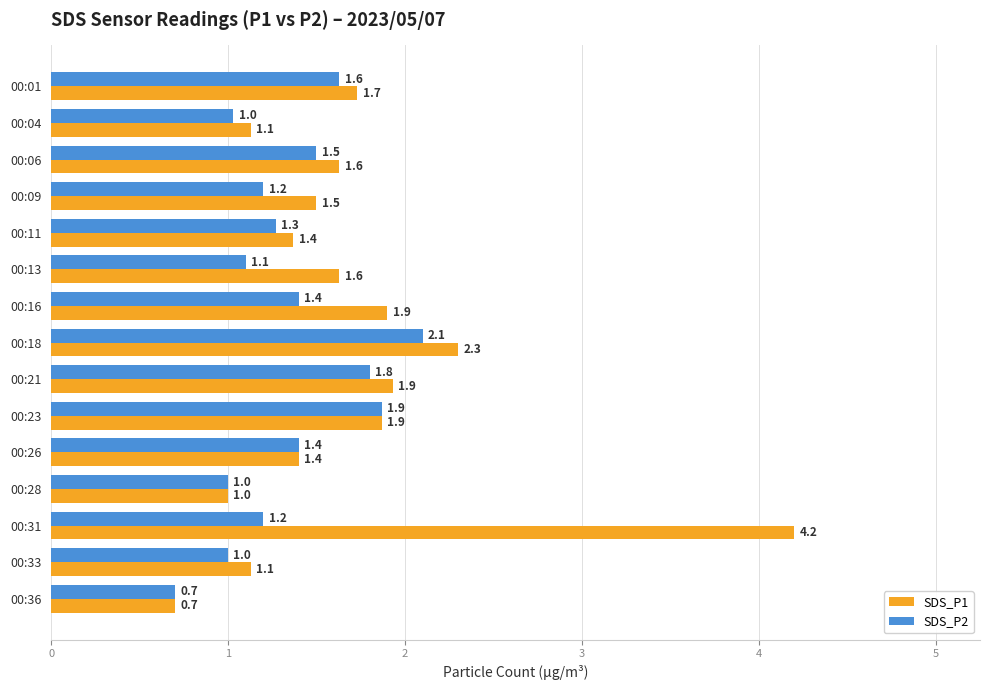

At which category does the chart reach its peak across all series?

00:31